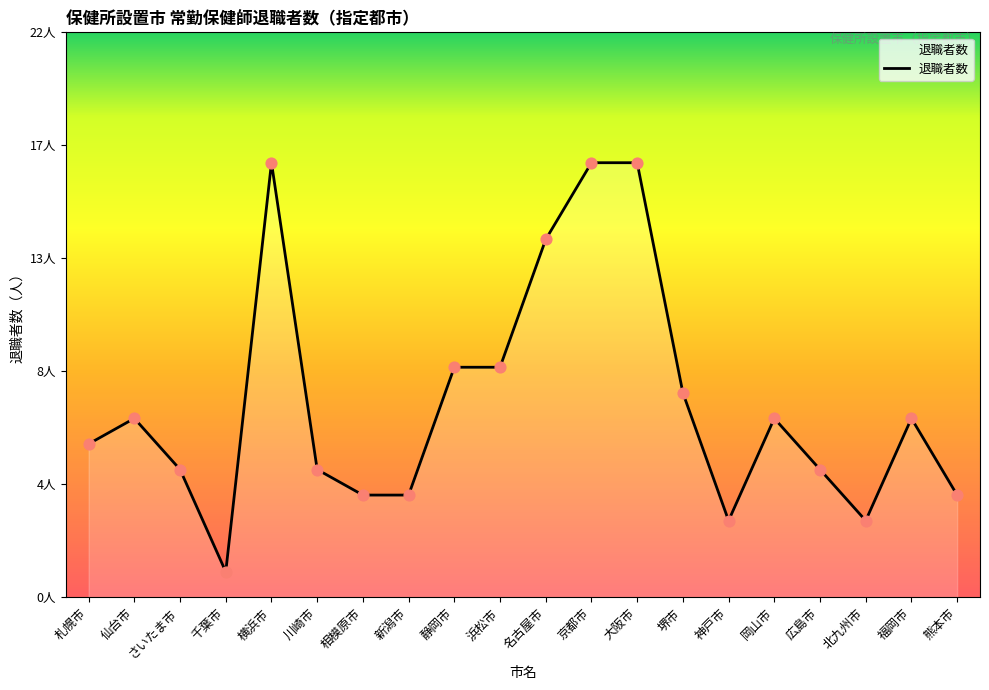

What is the ratio of the value at 浜松市 to the value at 北九州市?

3.0